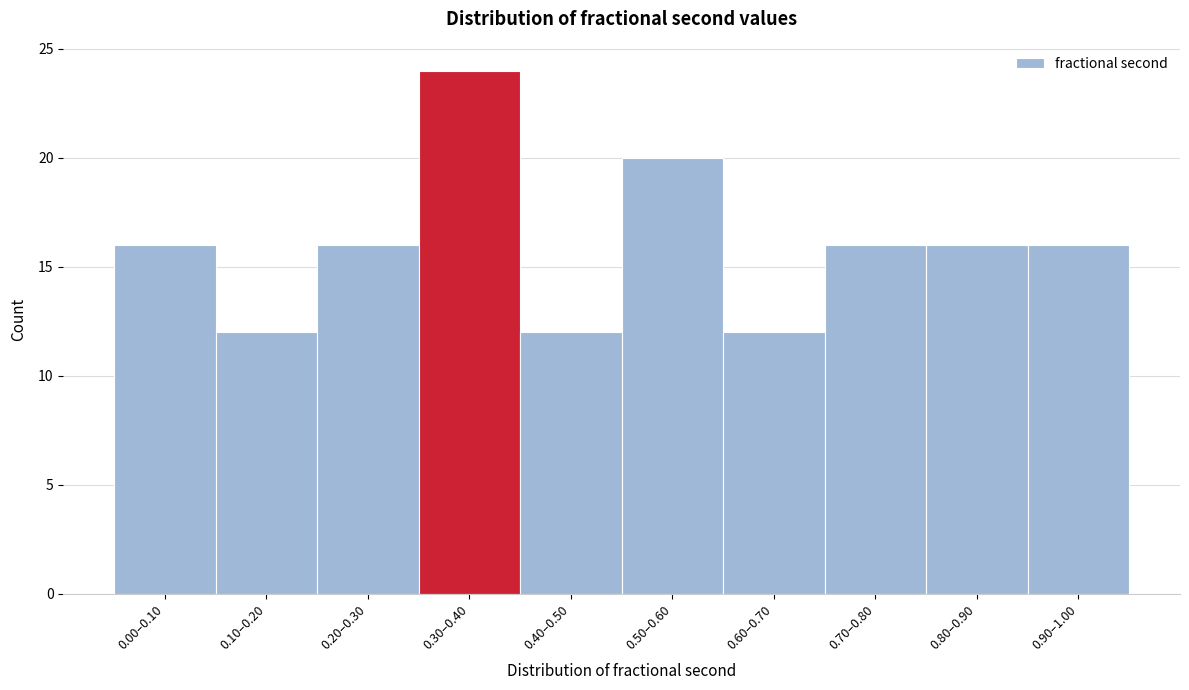

Reading right to left, extract all data points from this chart.

0.90–1.00=16	0.80–0.90=16	0.70–0.80=16	0.60–0.70=12	0.50–0.60=20	0.40–0.50=12	0.30–0.40=24	0.20–0.30=16	0.10–0.20=12	0.00–0.10=16